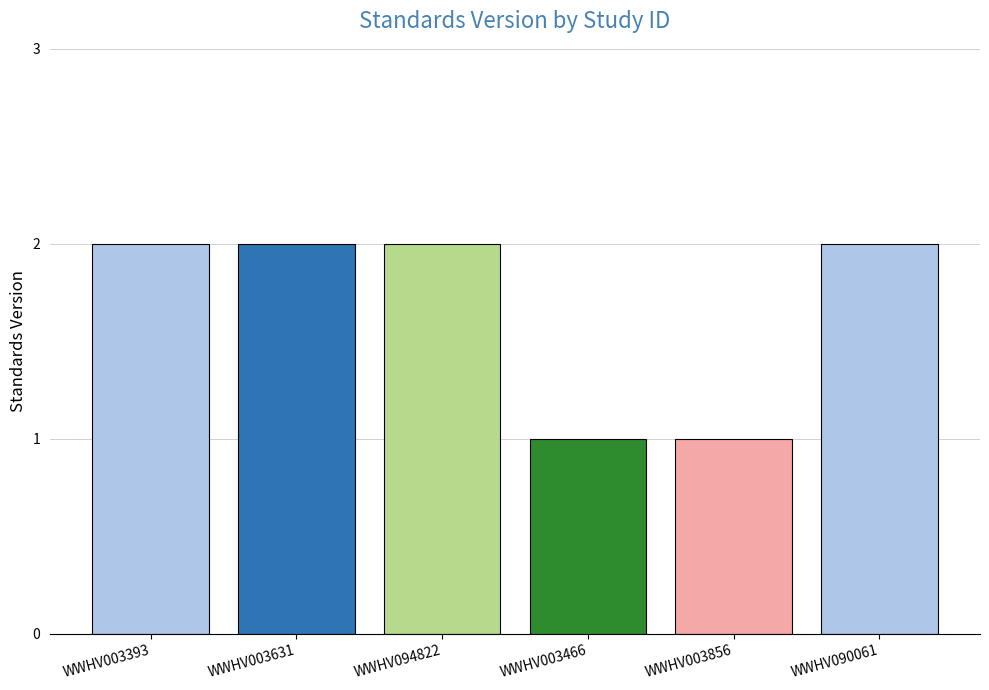

The value at WWHV003466 is 1. True or false?

True